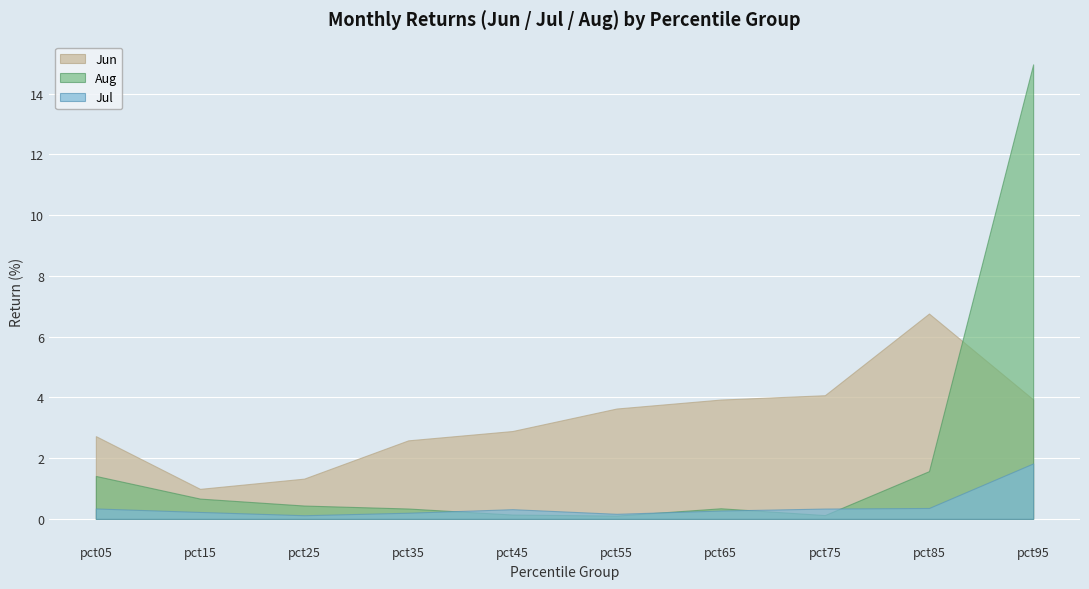

At how many categories does at least one series exceed 0?

10